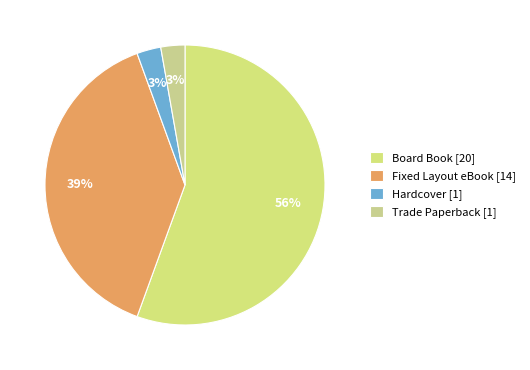

What is the largest slice in the pie chart?

Board Book